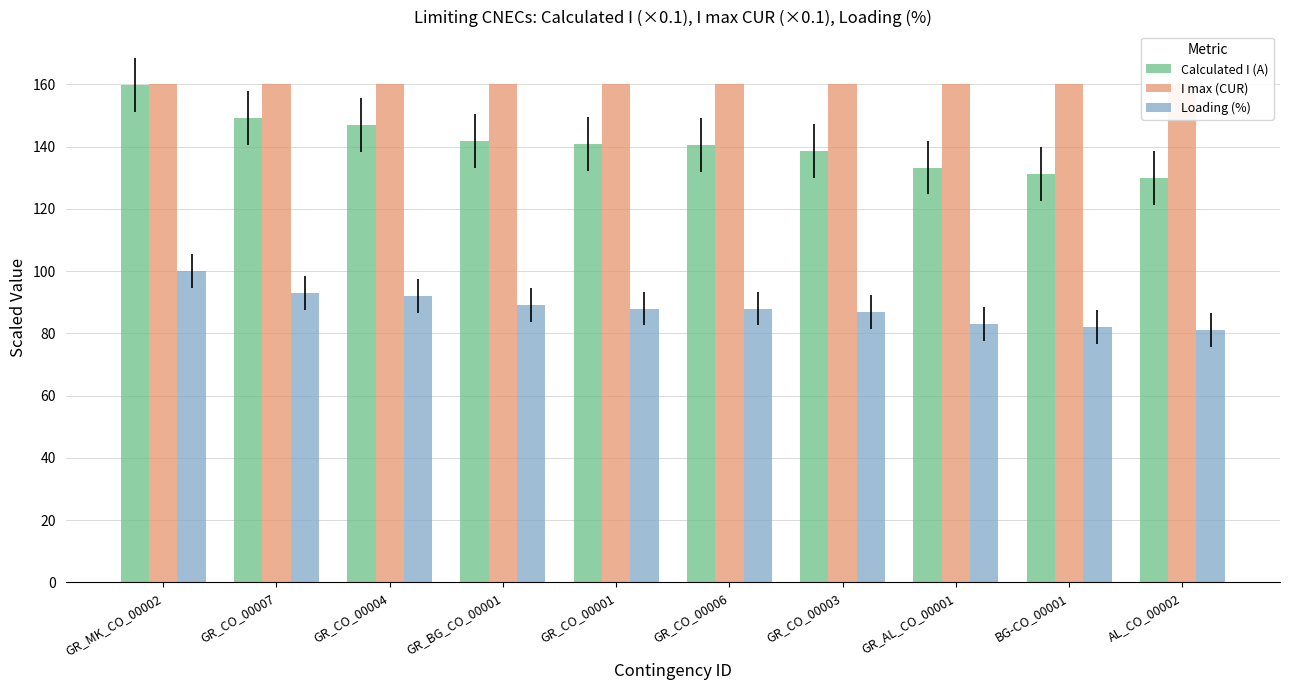

Reading left to right, what are all the values shown in this chart?

Calculated I (A): 159.9	149.3	147.0	141.9	140.8	140.4	138.7	133.3	131.1	129.9
I max (CUR): 160.0	160.0	160.0	160.0	160.0	160.0	160.0	160.0	160.0	160.0
Loading (%): 100.0	93.0	92.0	89.0	88.0	88.0	87.0	83.0	82.0	81.0